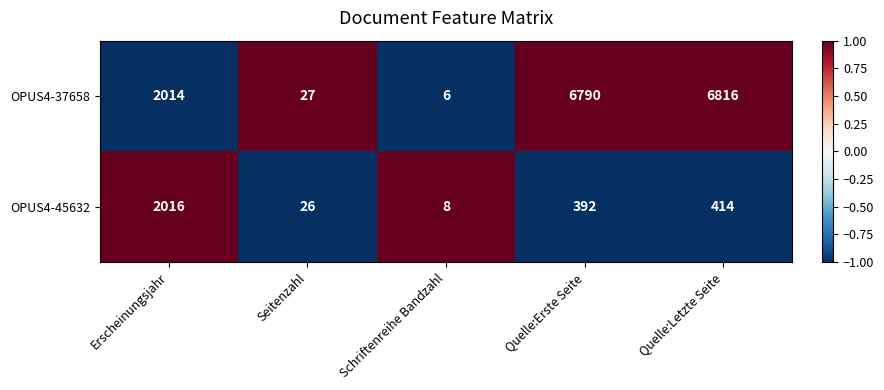

Reading right to left, list all the values displayed in this chart.

OPUS4-37658: Quelle:Letzte Seite=6816	Quelle:Erste Seite=6790	Schriftenreihe Bandzahl=6	Seitenzahl=27	Erscheinungsjahr=2014
OPUS4-45632: Quelle:Letzte Seite=414	Quelle:Erste Seite=392	Schriftenreihe Bandzahl=8	Seitenzahl=26	Erscheinungsjahr=2016